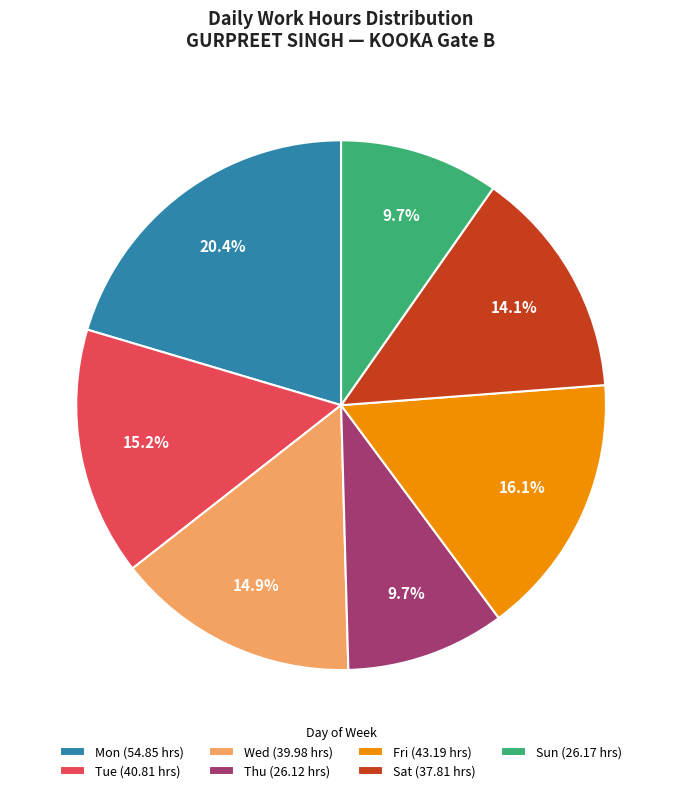

How many segments does this pie chart have?

7